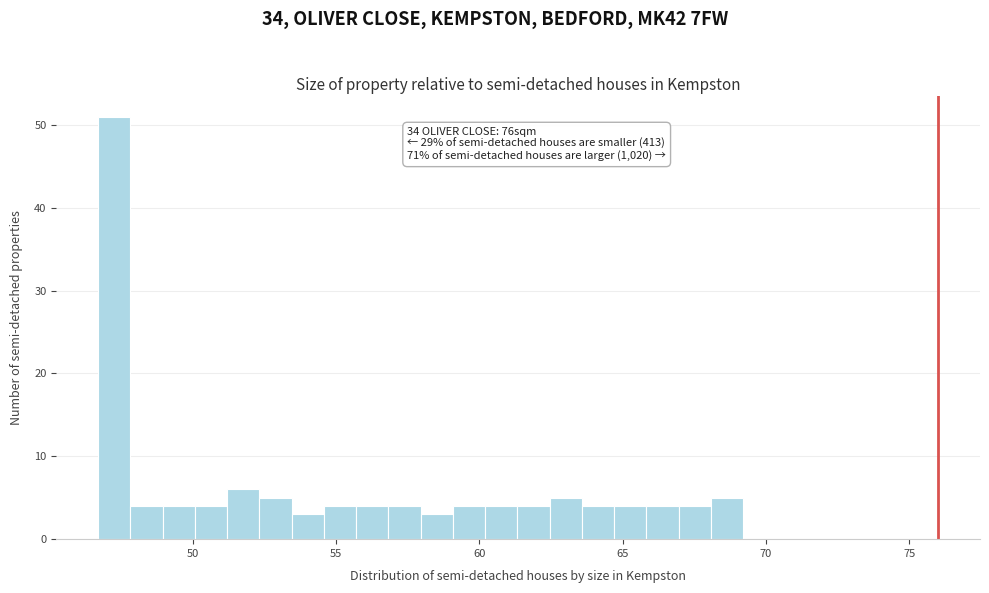

Read against the x-axis, roughly where is the centre of the tallest bar?

47.5